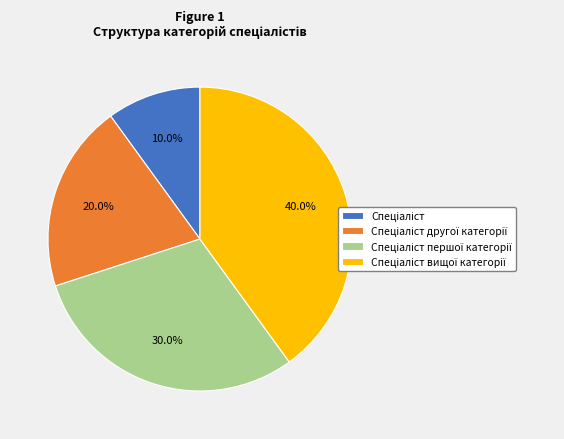

How many segments does this pie chart have?

4